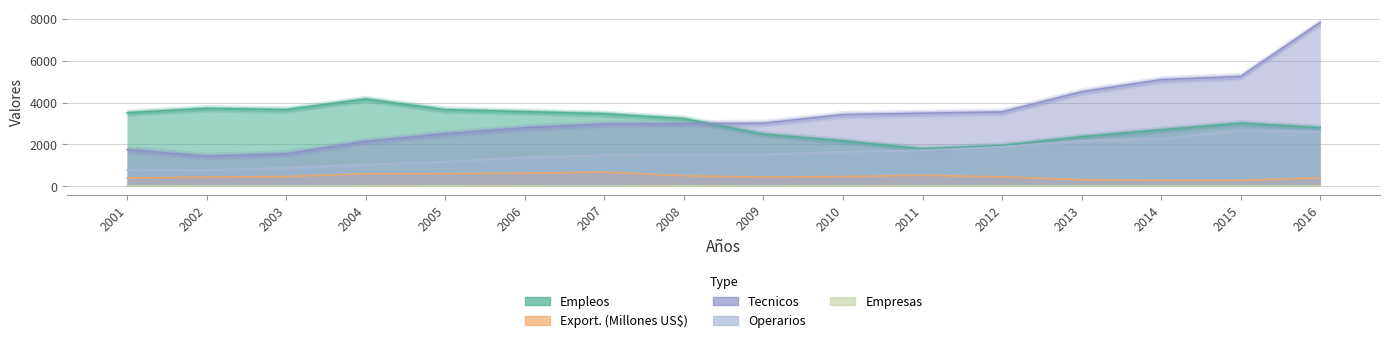

List the series in order of their peak value, lowest first.

Empresas, Export. (Millones US$), Operarios, Empleos, Tecnicos